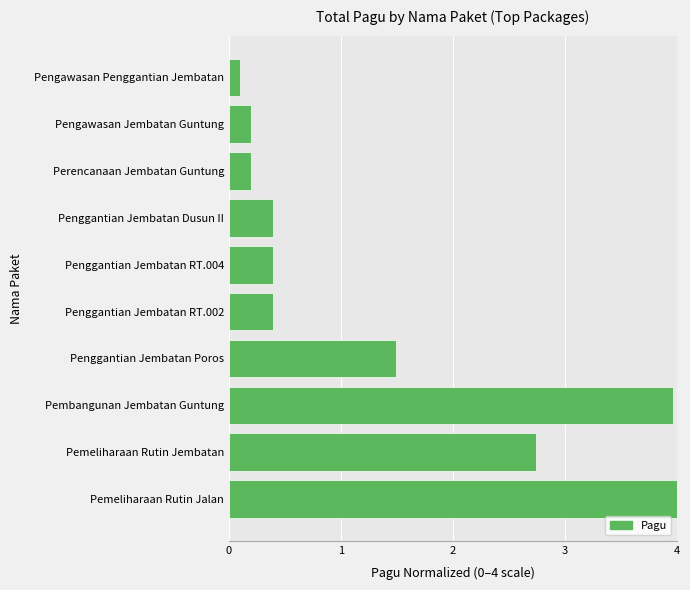

What is the difference between the second highest and minimum values?

3.9